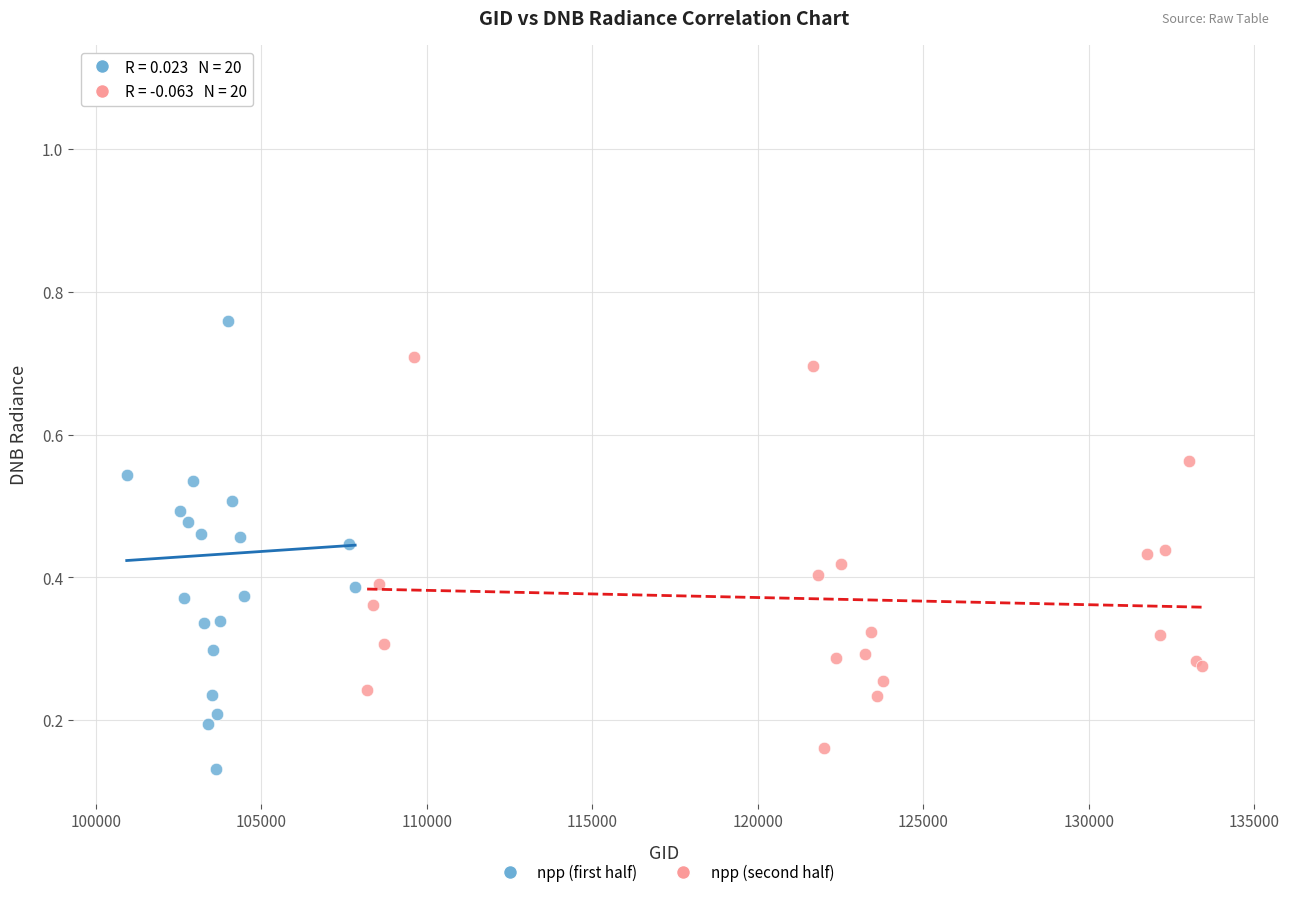

Which series has the largest Y range (max minus min)?

npp (first half)